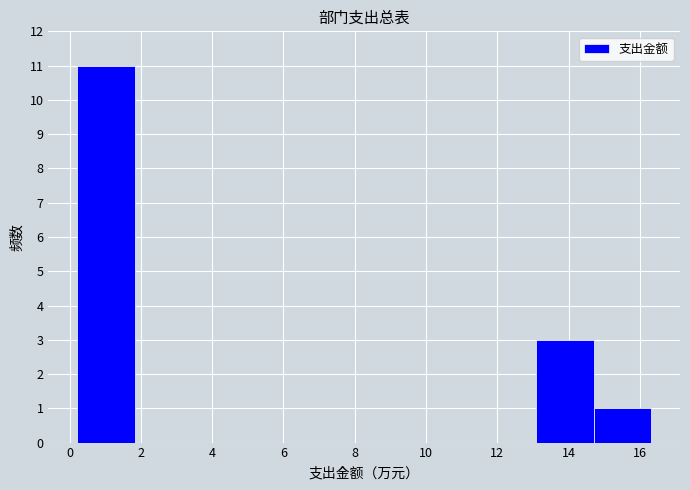

Reading left to right, transcribe this chart: for each bar, give the range it covers on the x-axis and its height. Neither the bar edges nor the heights are printed on the chart, so give them approximately, as read against the axes.

0.2 to 1.8: 11
1.8 to 3.4: 0
3.4 to 5.0: 0
5.0 to 6.6: 0
6.6 to 8.2: 0
8.2 to 9.8: 0
9.8 to 11.4: 0
11.4 to 13.0: 0
13.0 to 14.8: 3
14.8 to 16.4: 1